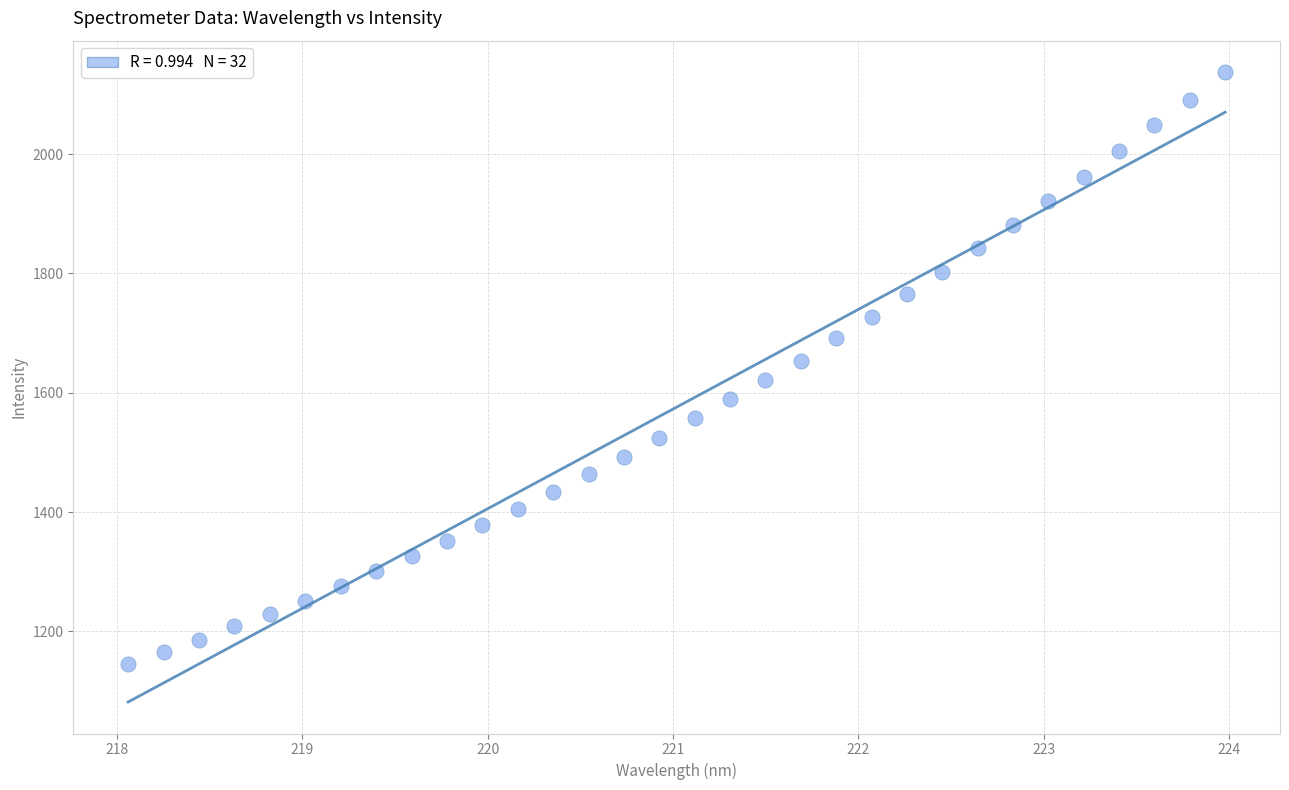

What is the range of X values (max minus min)?

5.9